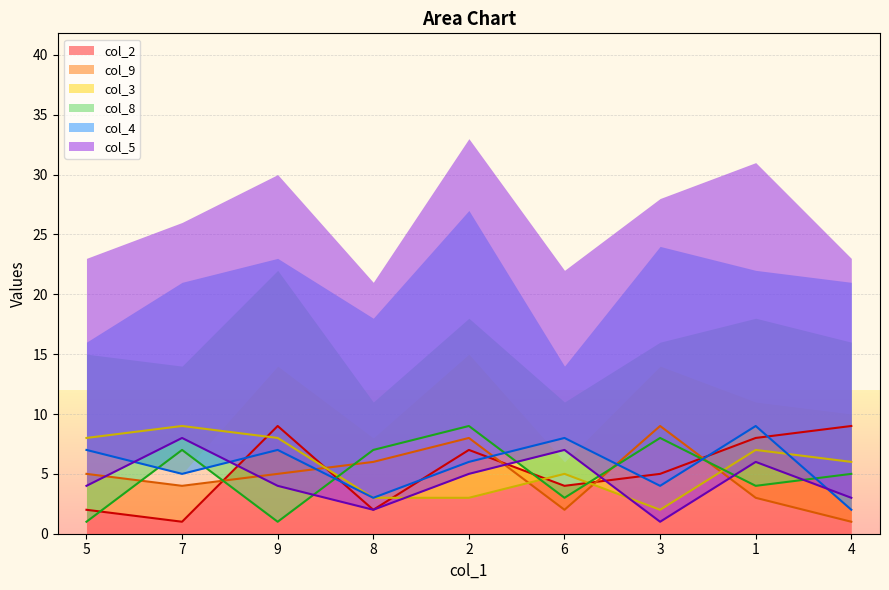

What is the sum of all col_8 values?

45